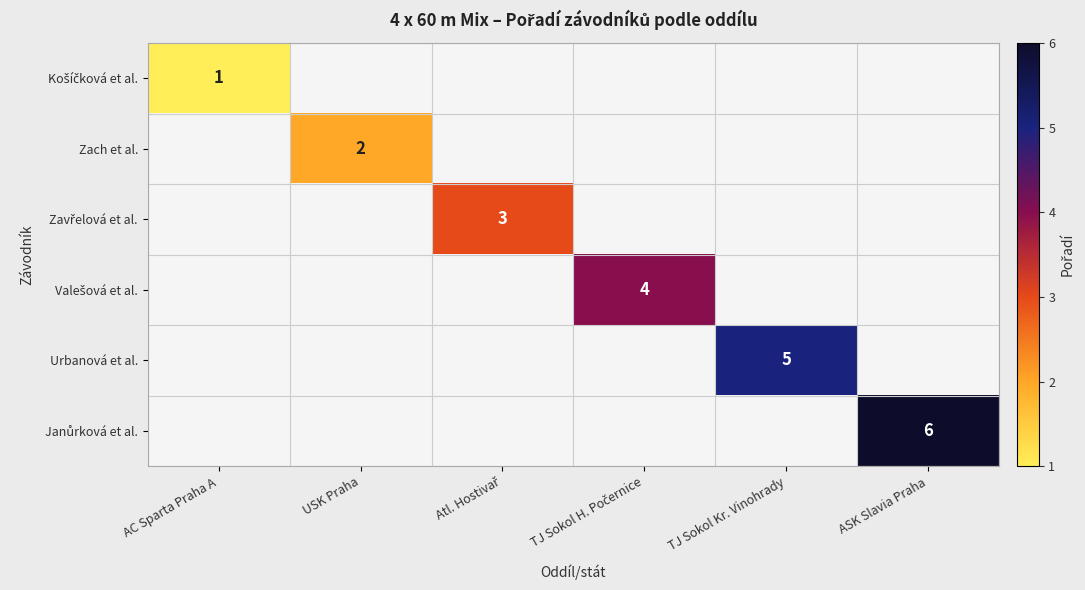

True or false: Urbanová et al. has a value of 8 at TJ Sokol Kr. Vinohrady.

False